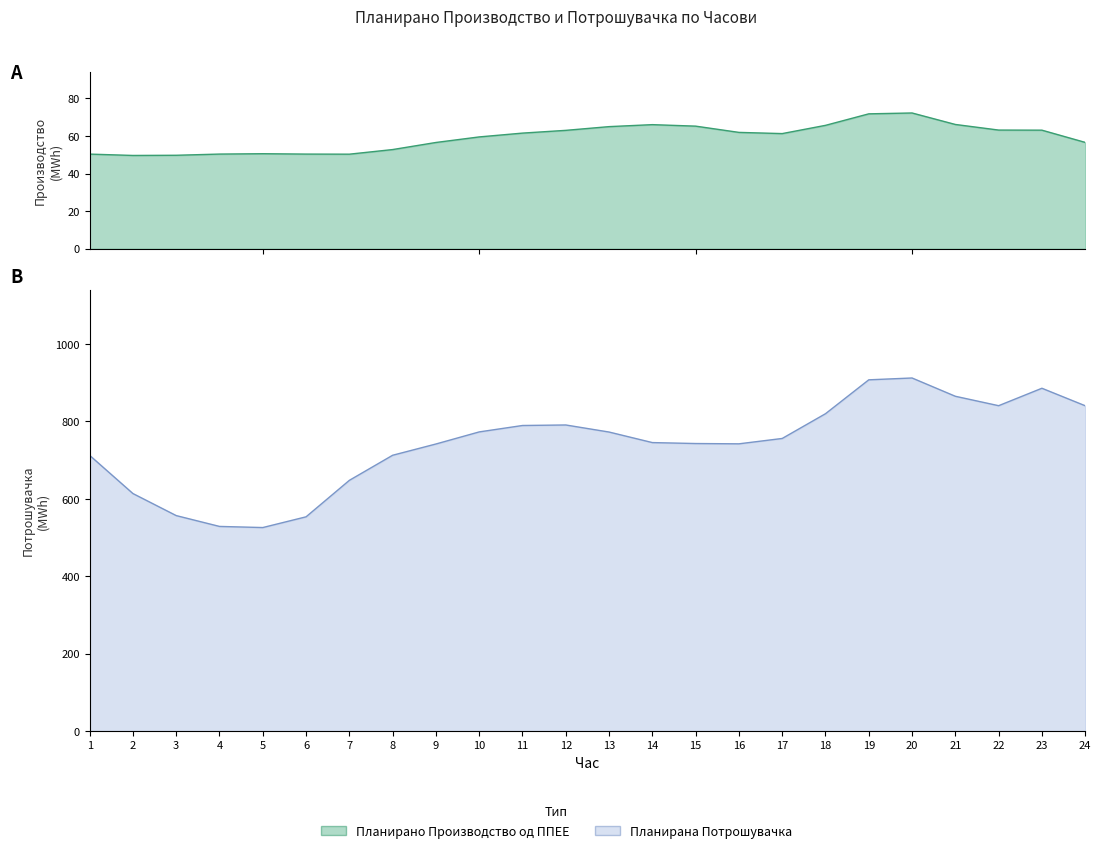

The value of Планирано Производство од ППЕЕ at 18 is 65.6. True or false?

True